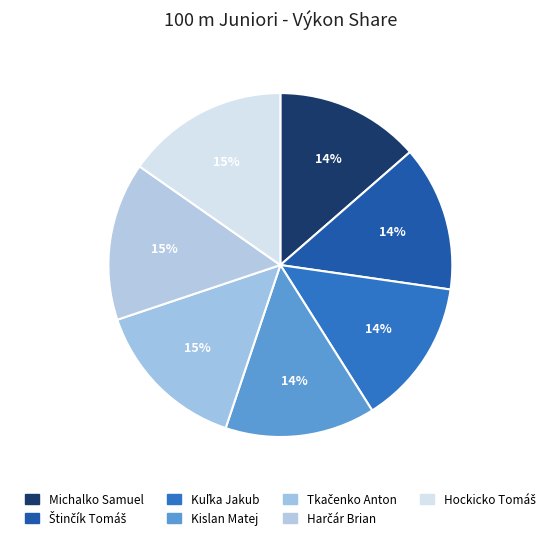

What percentage is the Hockicko Tomáš slice, to the nearest percent?

15%